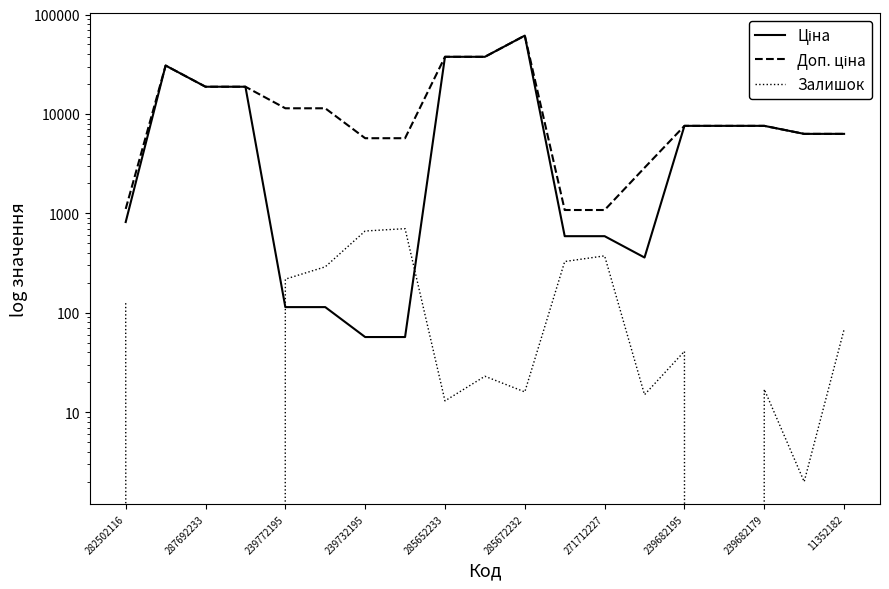

True or false: Залишок and Доп. ціна intersect in this chart.

False